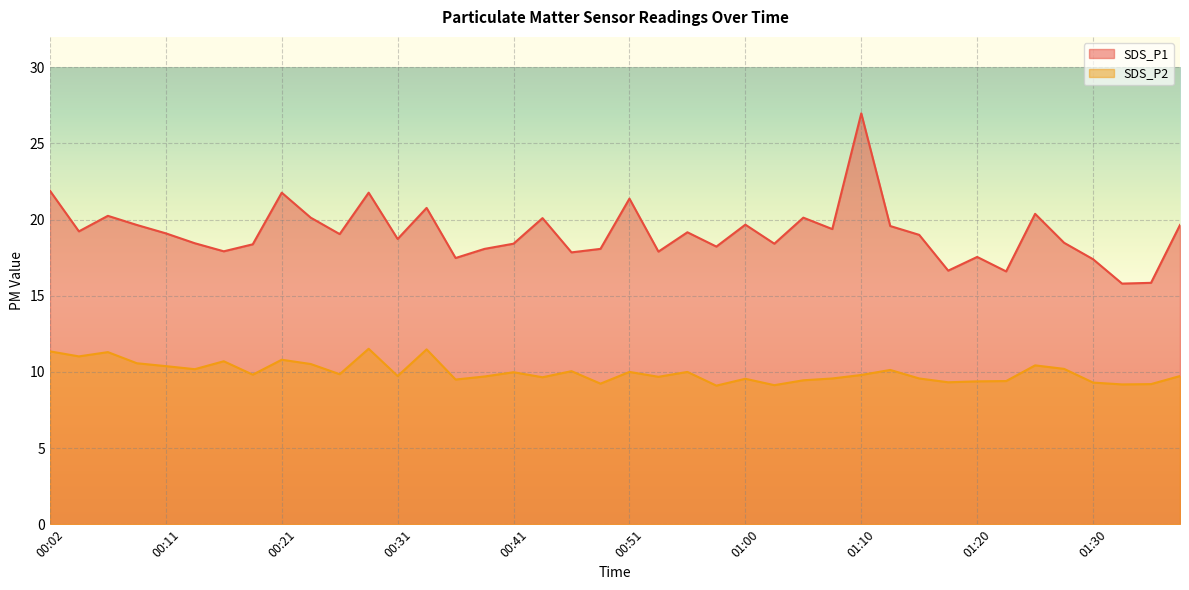

What is the spread (max minus min) of values at 01:13?

9.4